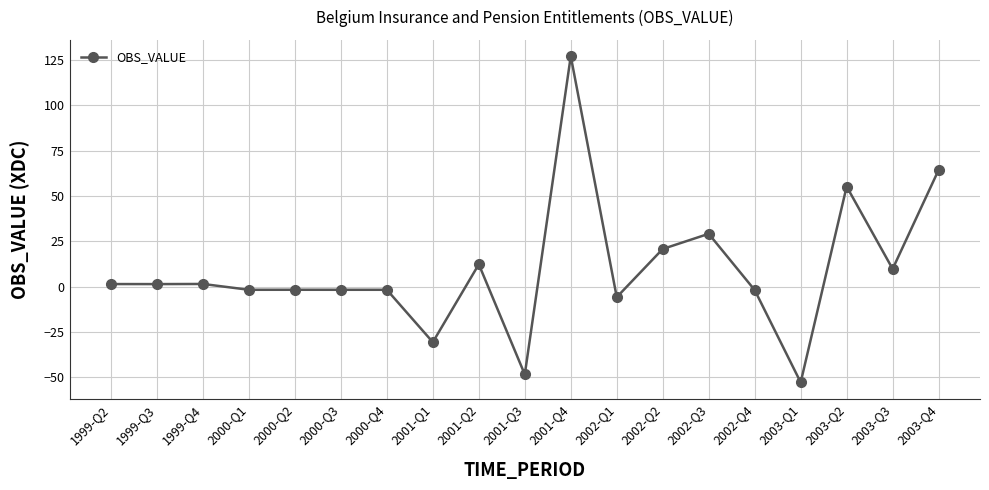

What is the maximum value shown in the chart?

127.1